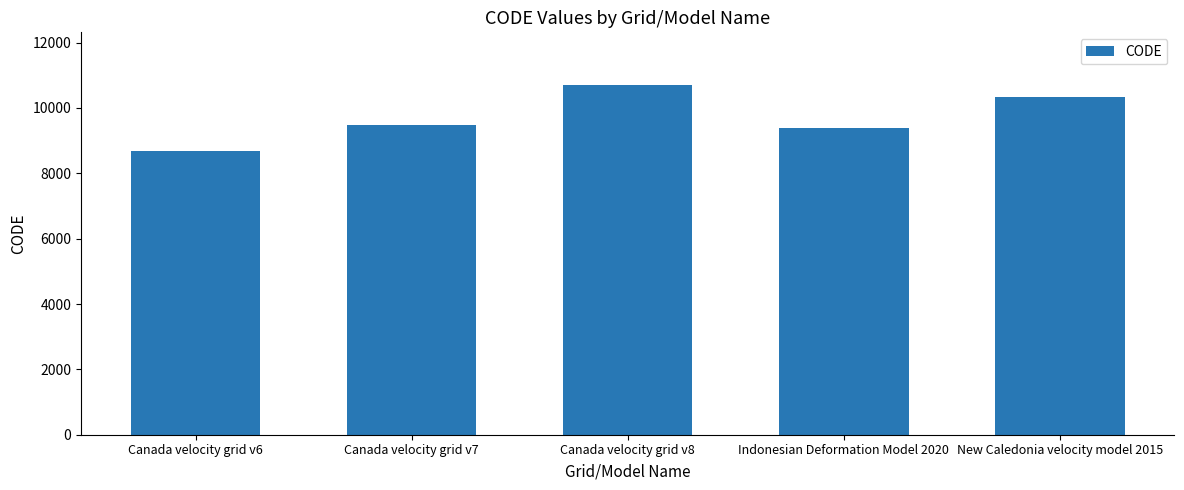

What is the smallest value displayed?

8676